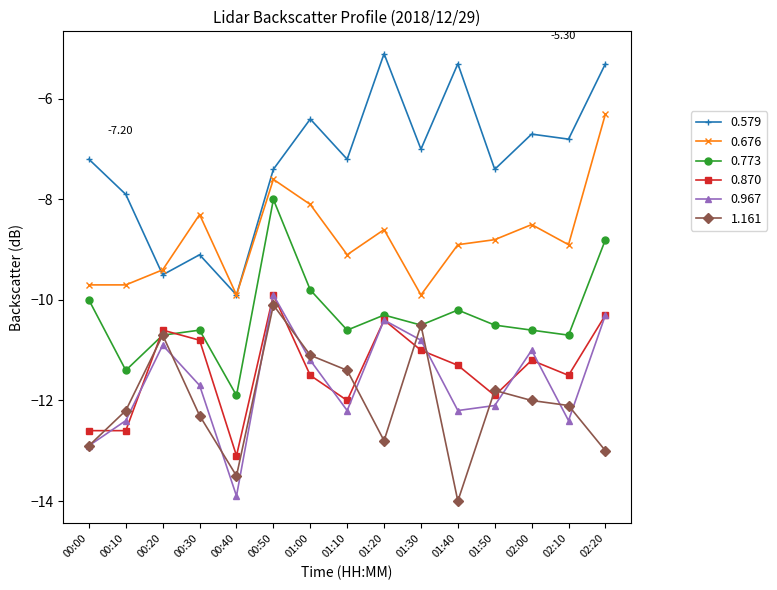

Which series has the largest total across all categories?

0.579